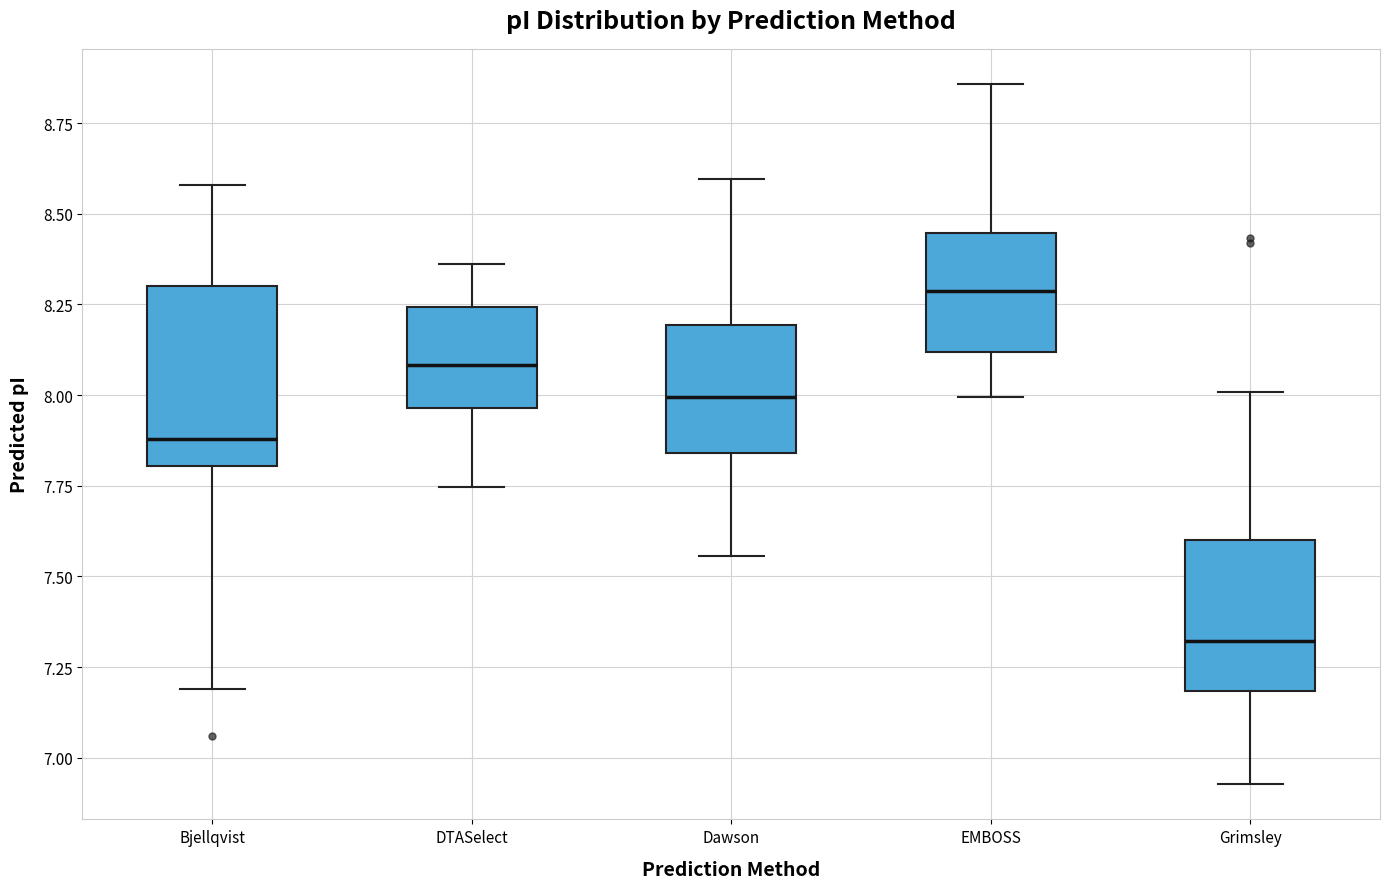

Which box is the tallest, from its lower edge to its upper edge?

Bjellqvist